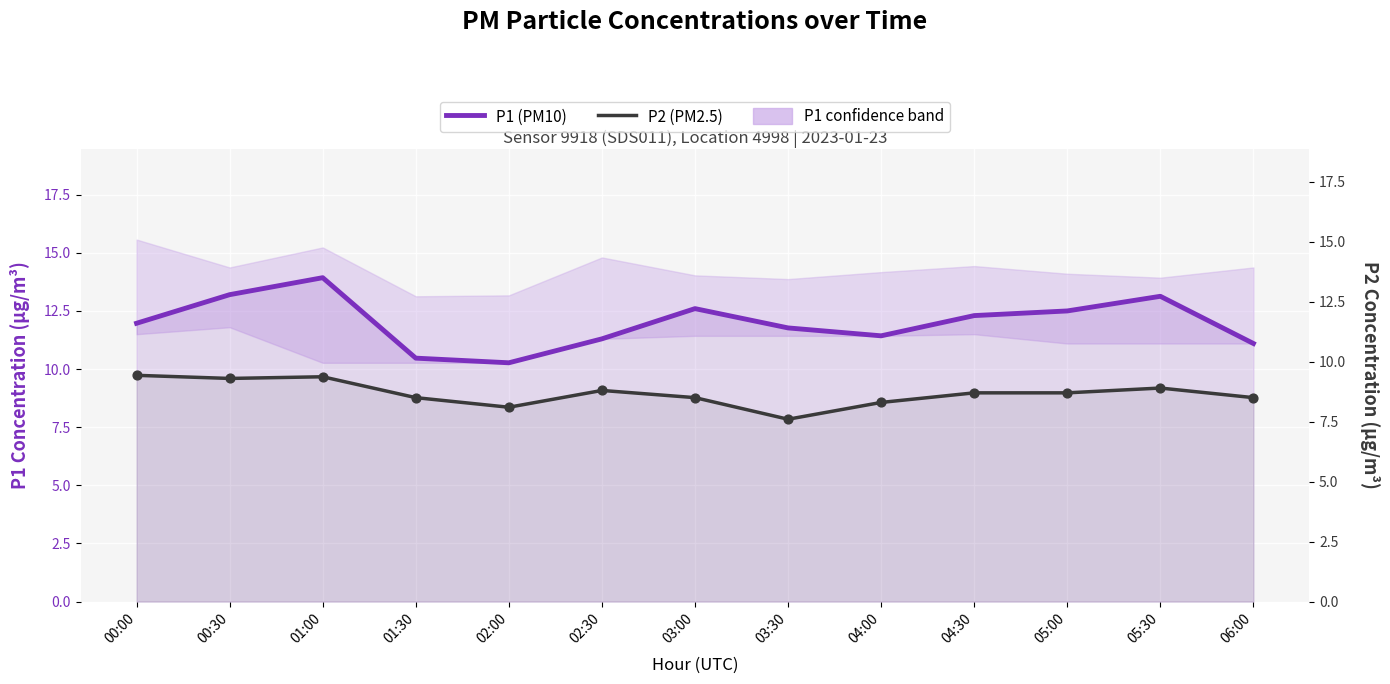

Which series reaches the minimum Y coordinate?

P2 (PM2.5)